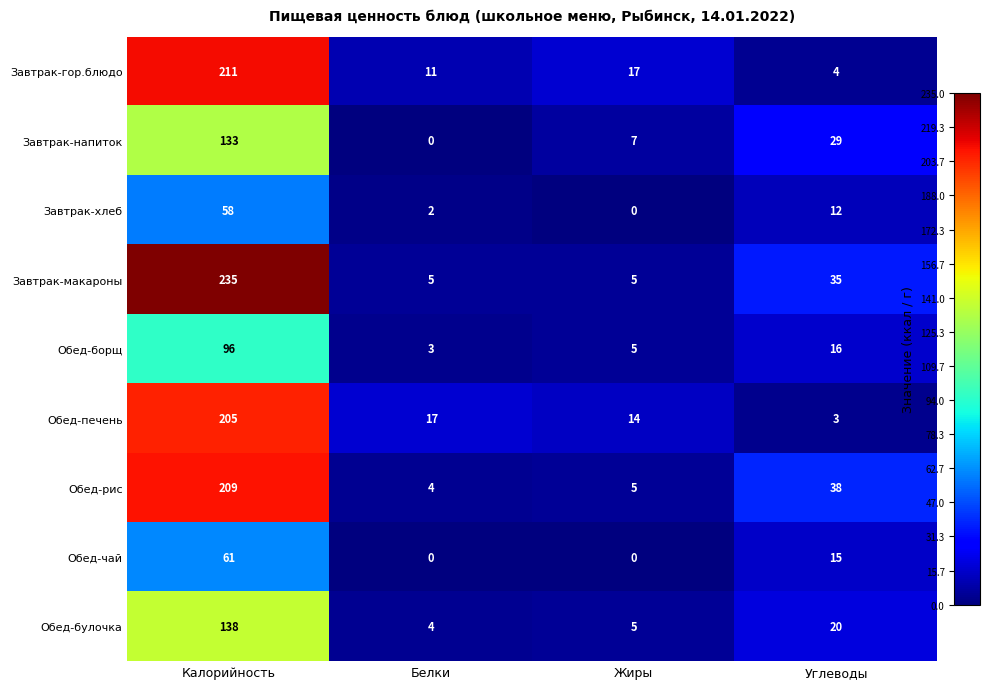

Which category has the highest value in the Обед-рис series?

Калорийность